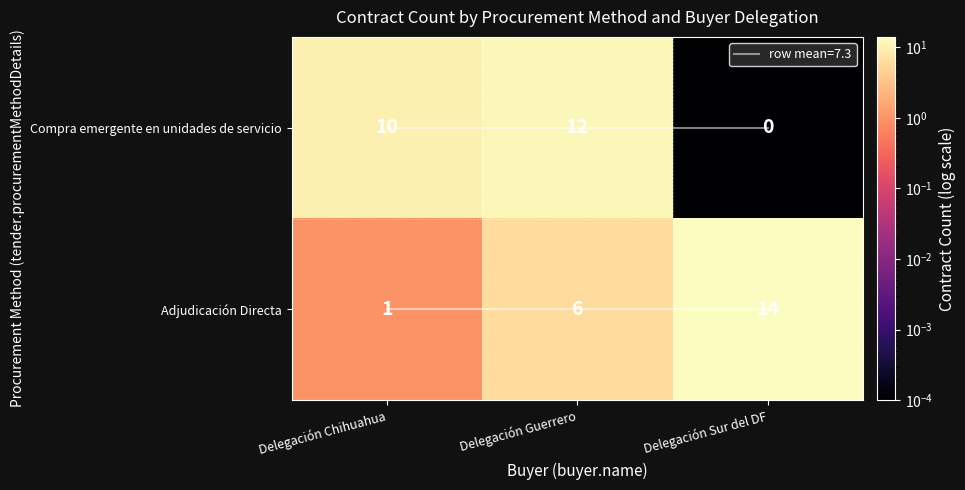

What is the sum of all Compra emergente en unidades de servicio values?

22